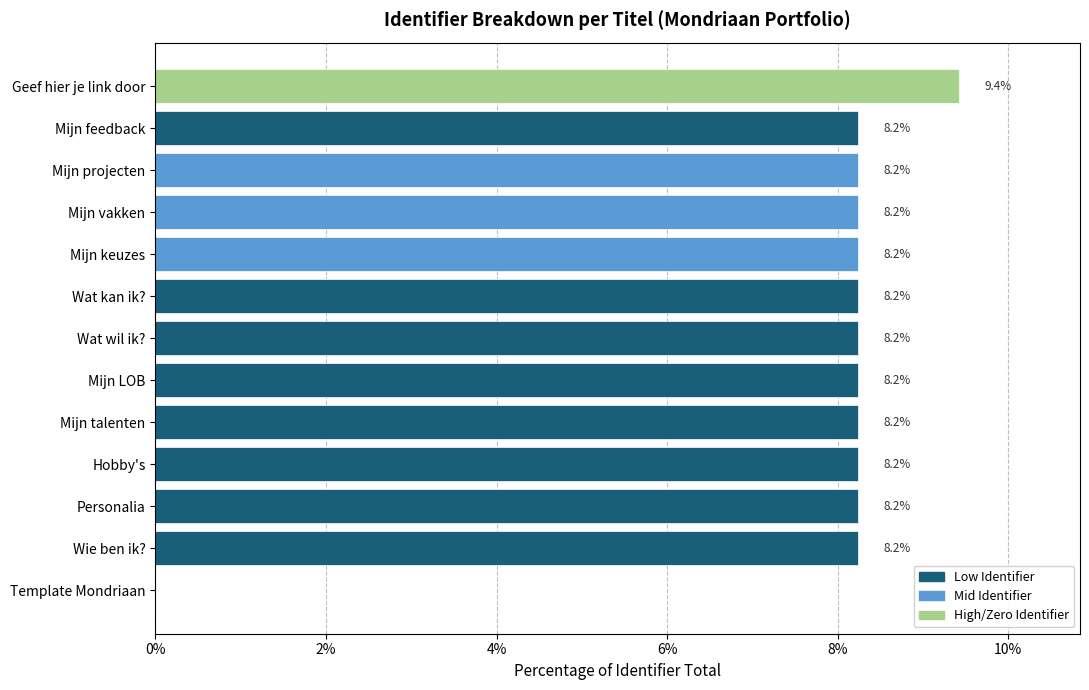

Read the value at Personalia.

8.2